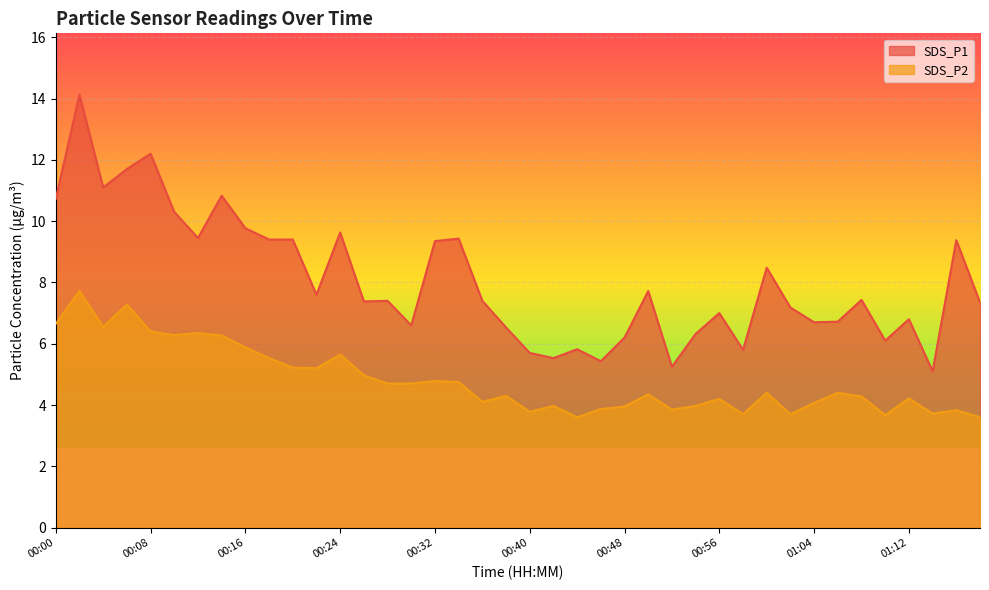

How many data points in SDS_P1 are less than 7?

15